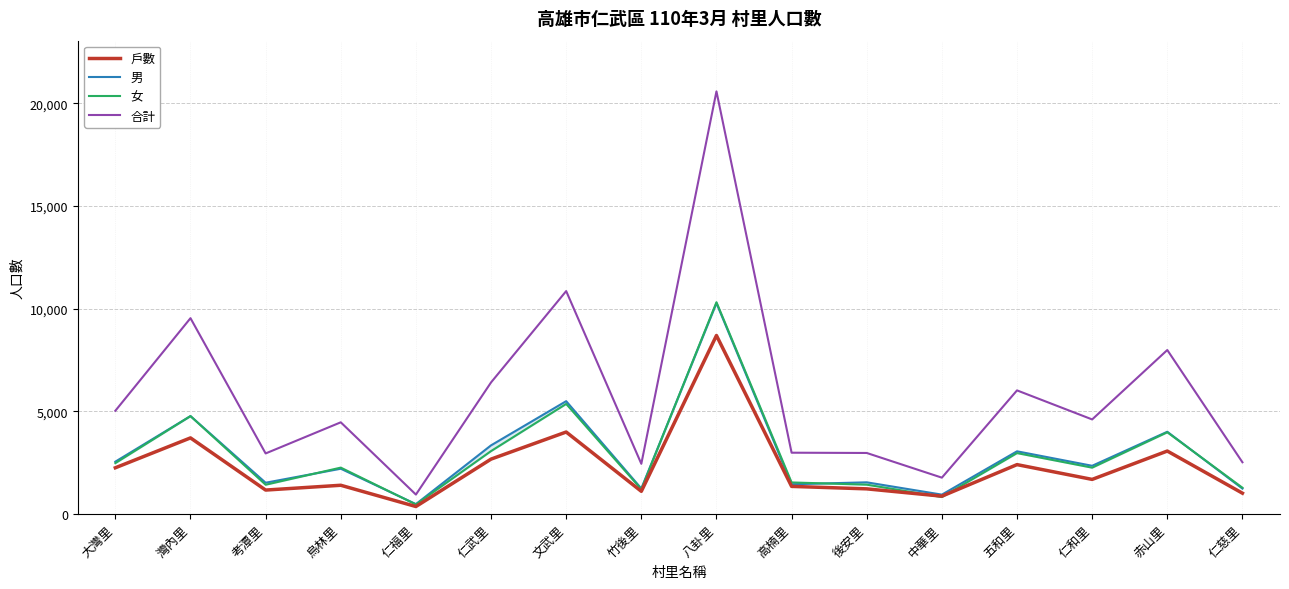

At which label is 男 closest to 5374?

文武里